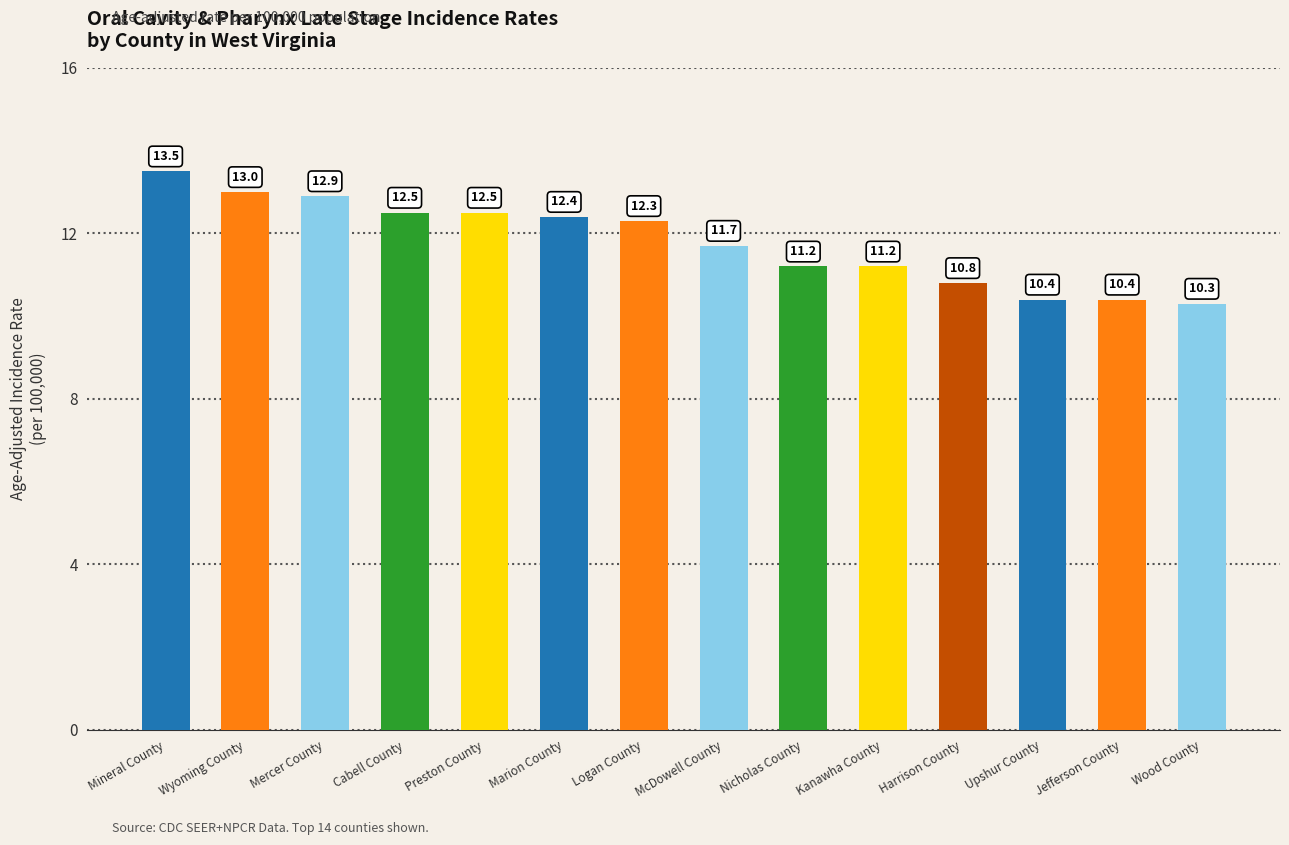

Rank the categories by value from highest to lowest.

Mineral County, Wyoming County, Mercer County, Cabell County, Preston County, Marion County, Logan County, McDowell County, Nicholas County, Kanawha County, Harrison County, Upshur County, Jefferson County, Wood County